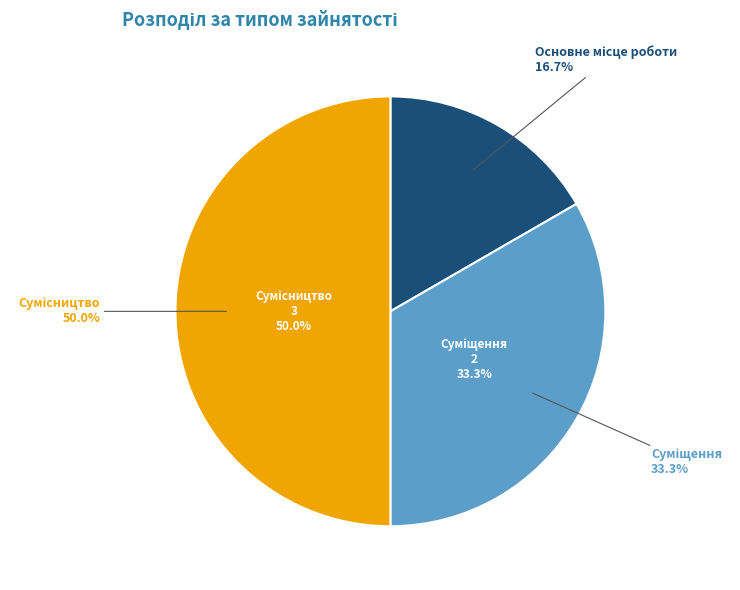

What is the change in value from Суміщення to Сумісництво?

+1